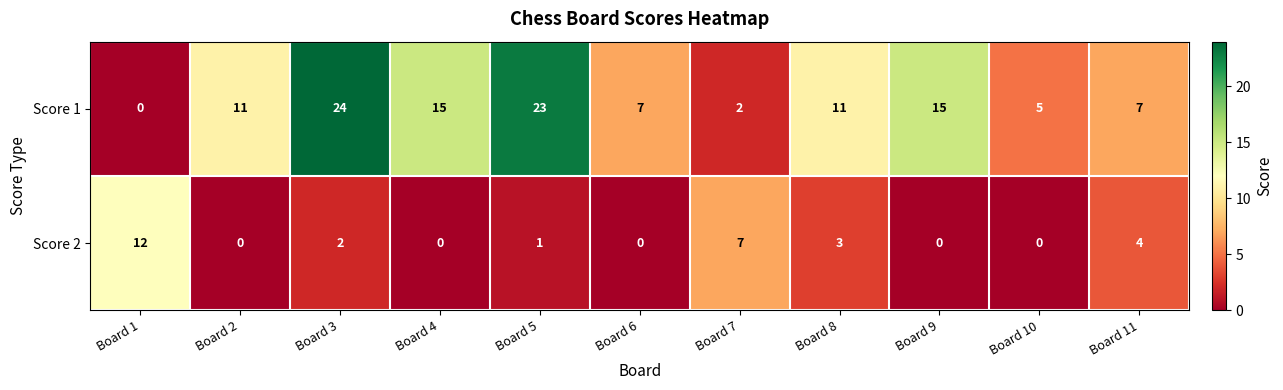

Count the number of data series in this chart.

2